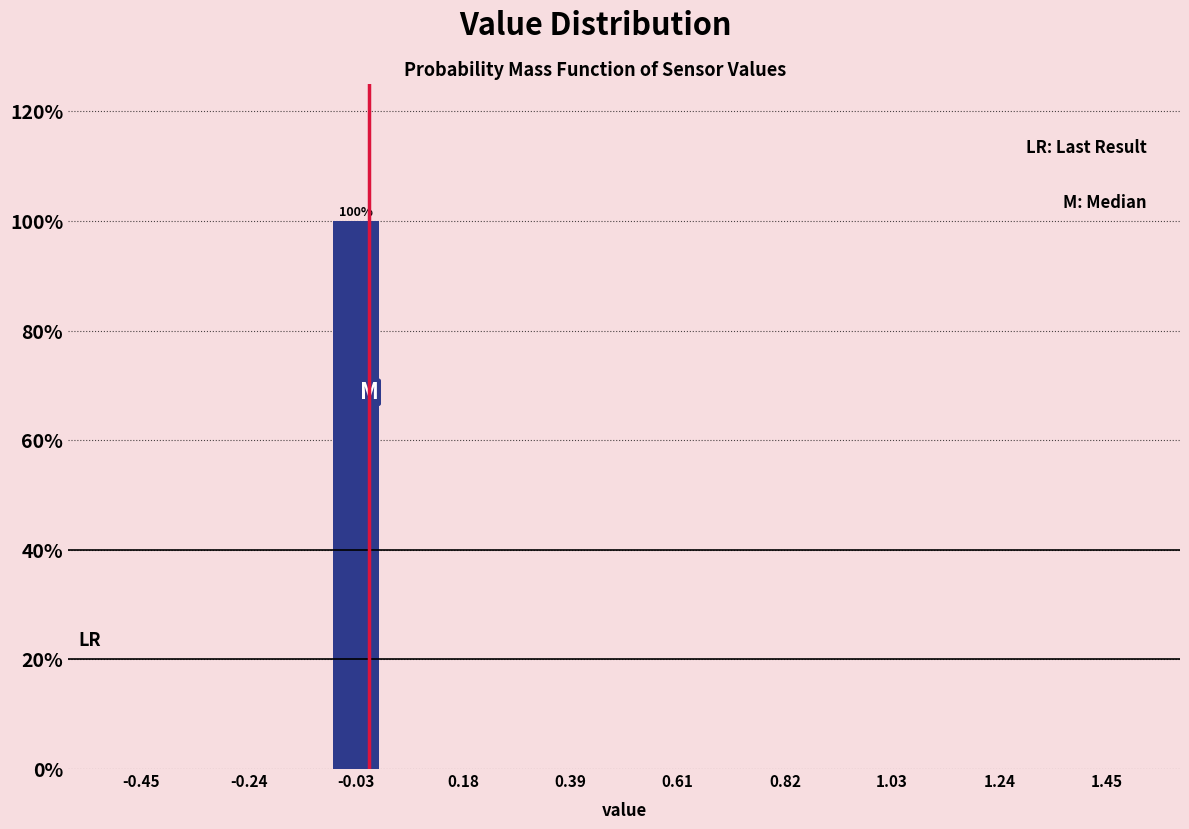

Around what value on the x-axis is the tallest bar? Give the approximate position of its centre, as read against the axis.

-0.05